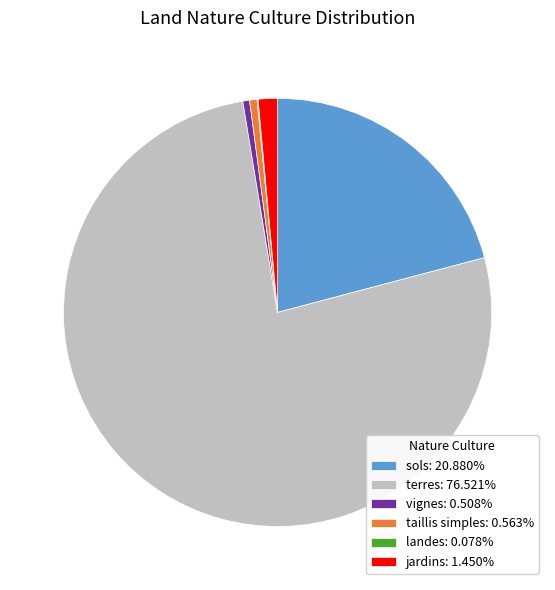

Do taillis simples: 0.563% and vignes: 0.508% together represent more than half of the pie?

No